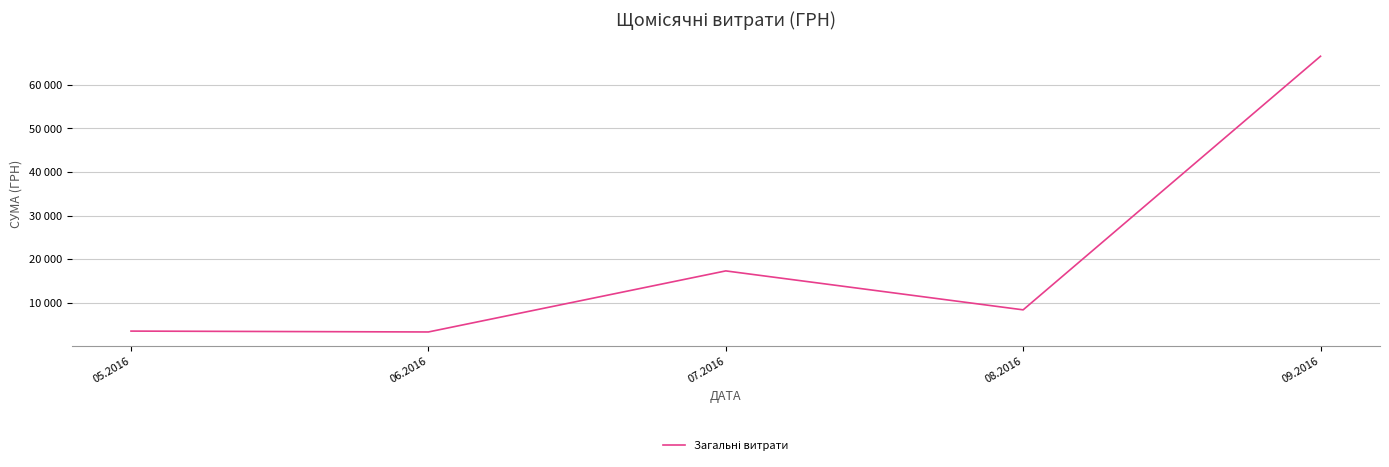

Does the chart display data point markers on the line(s)?

No